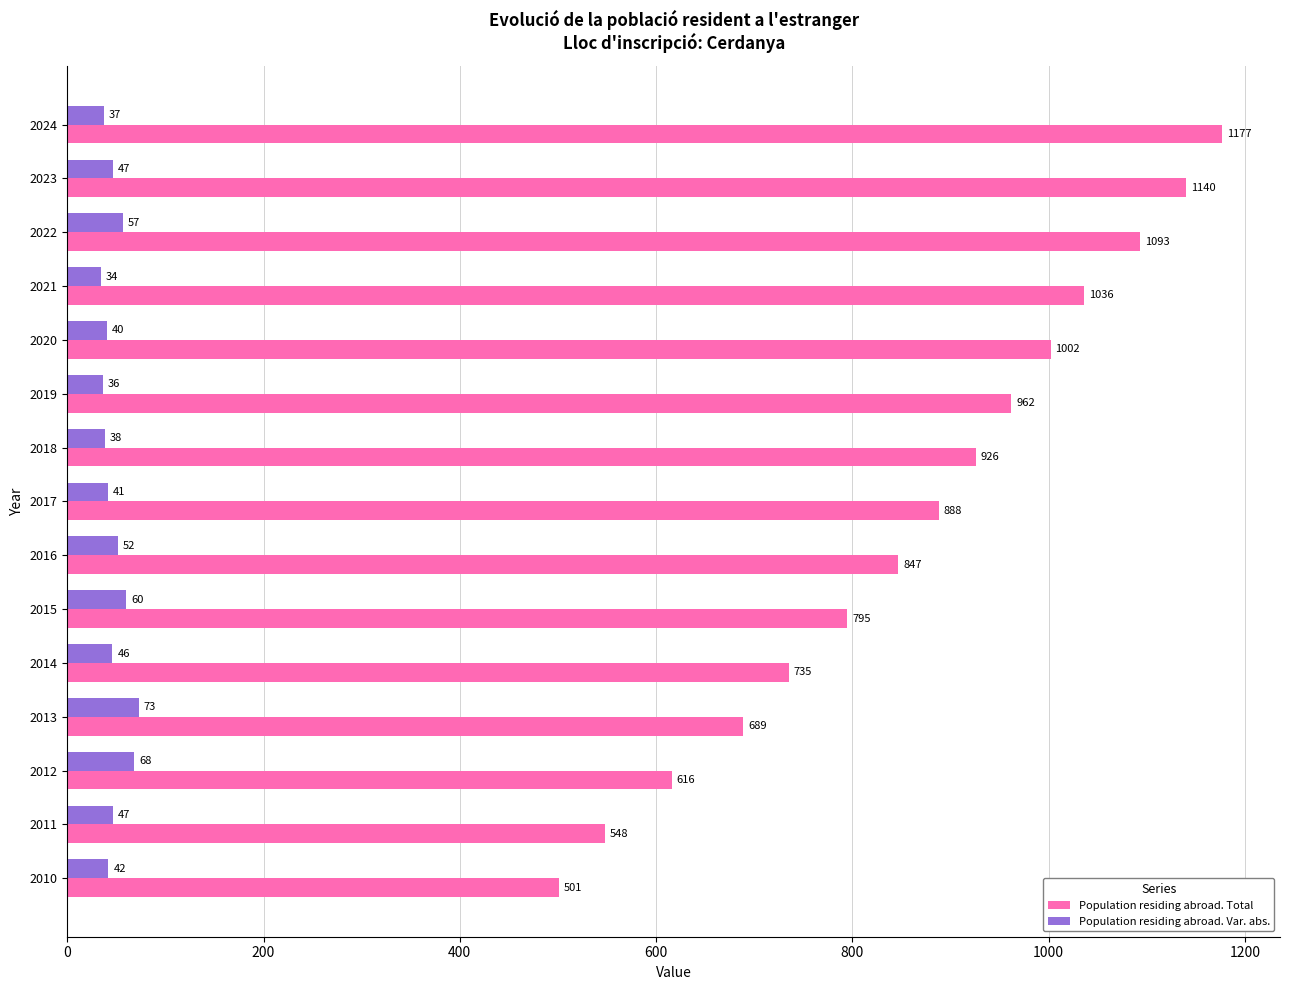

The value of Population residing abroad. Var. abs. at 2024 is 37. True or false?

True